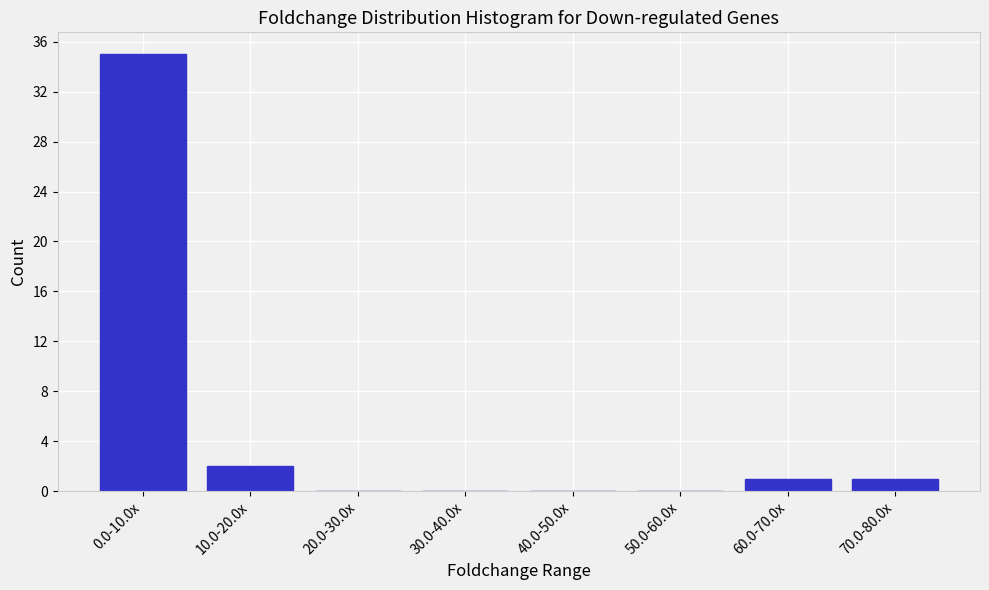

Reading left to right, extract all data points from this chart.

0.0-10.0x=35	10.0-20.0x=2	20.0-30.0x=0	30.0-40.0x=0	40.0-50.0x=0	50.0-60.0x=0	60.0-70.0x=1	70.0-80.0x=1